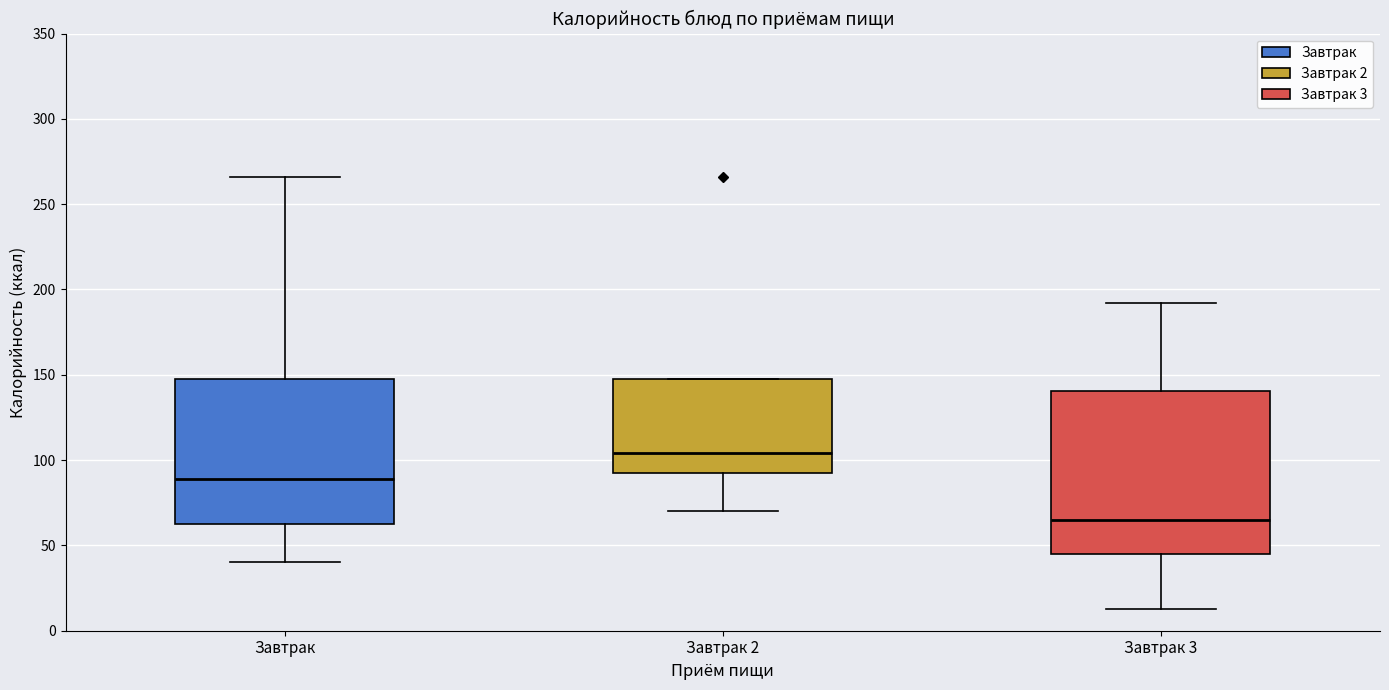

Which box is the tallest, from its lower edge to its upper edge?

Завтрак 3